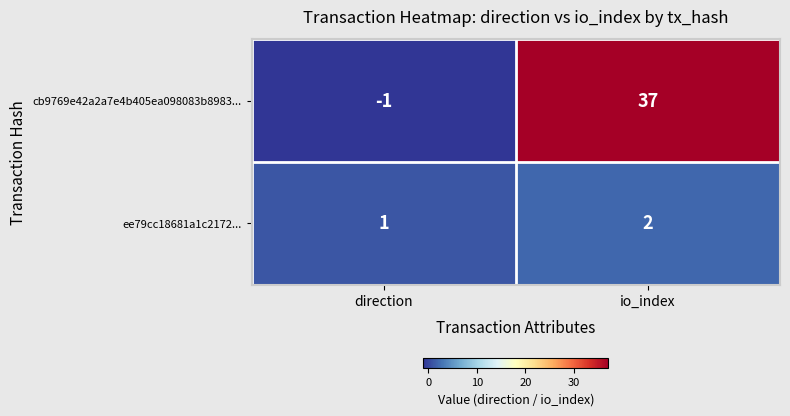

Reading right to left, what are all the values shown in this chart?

cb9769e42a2a7e4b405ea098083b8983...: io_index=37	direction=-1
ee79cc18681a1c2172...: io_index=2	direction=1